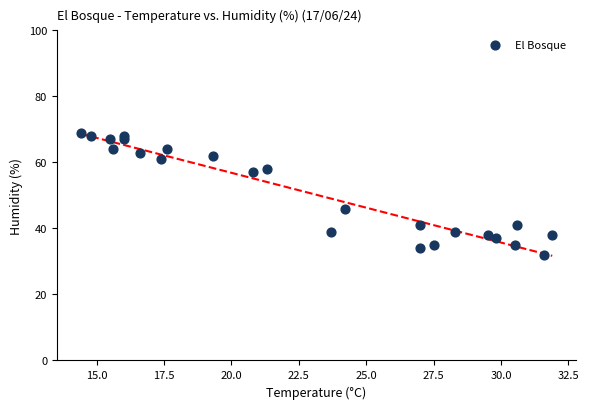

What is the range of Y values (max minus min)?

37